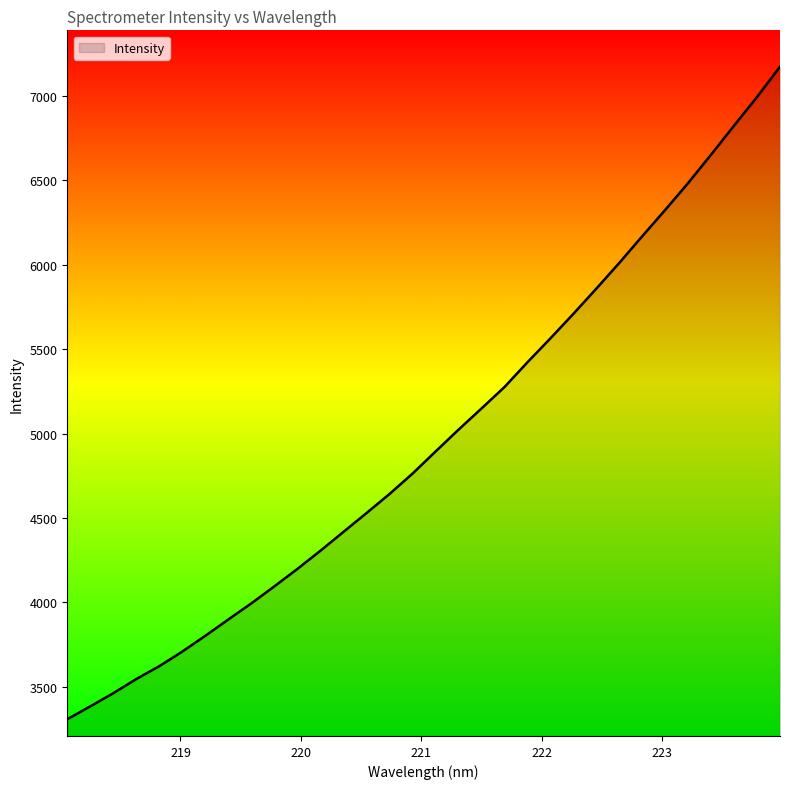

What is the difference between the maximum and minimum values?

3865.4